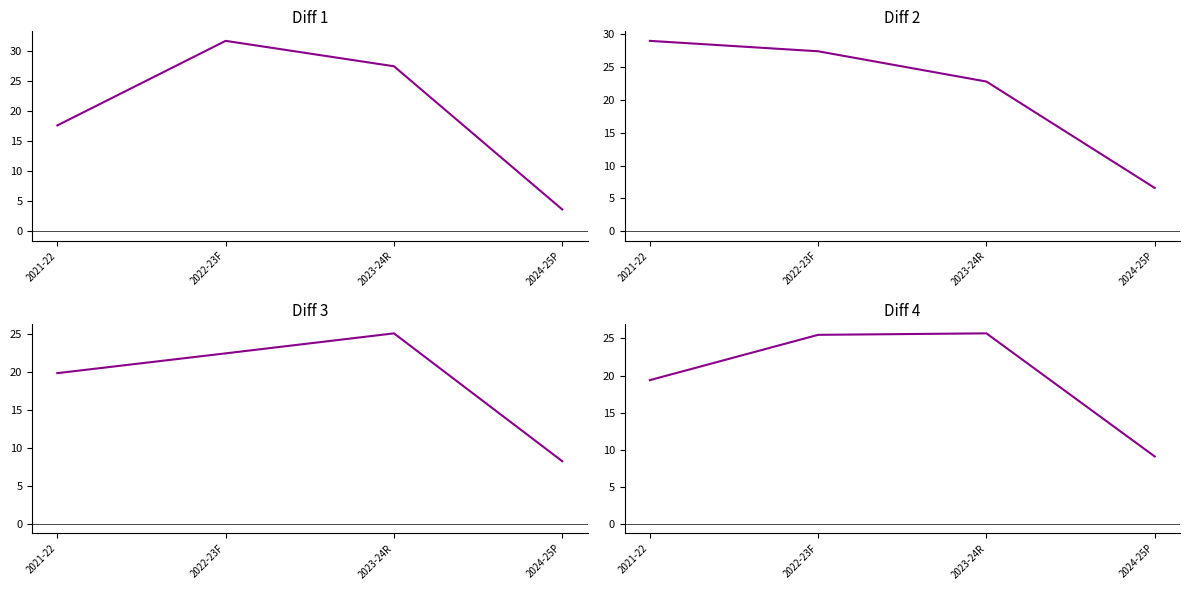

Rank the series at 2022-23F from highest to lowest value.

Agriculture Sector, Industrial Sector, GDP at mp, Services Sector